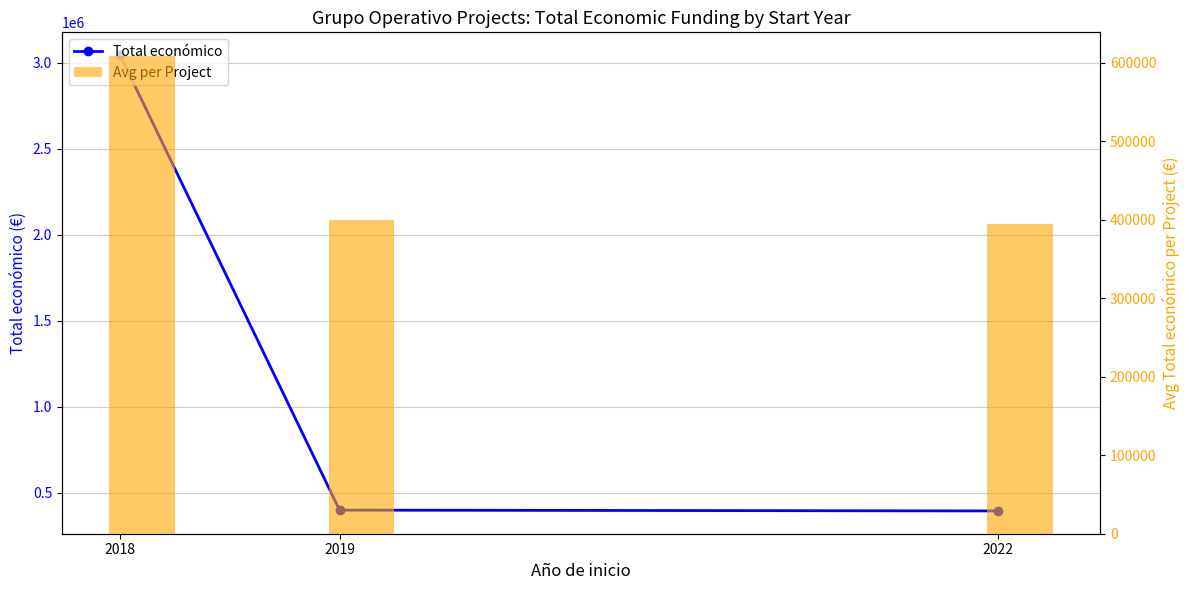

Rank the series by their maximum value, from lowest to highest.

Avg per Project, Total económico